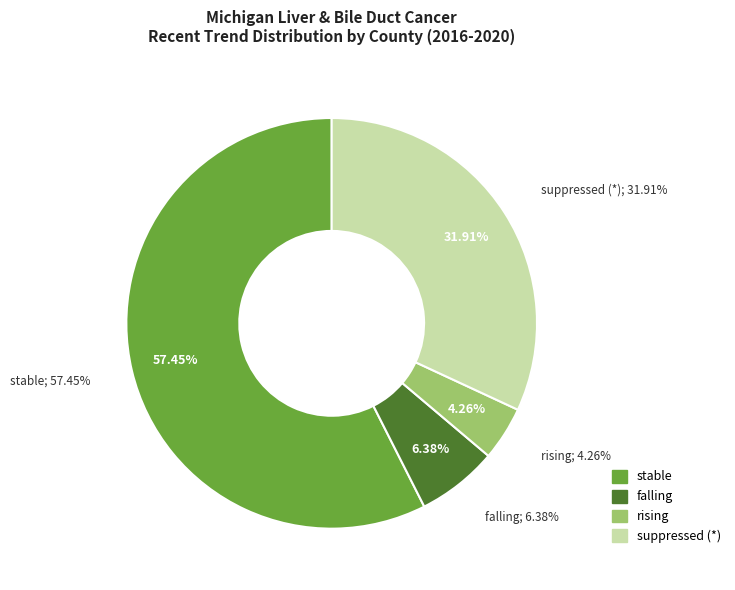

True or false: suppressed (*) accounts for 32% of the total.

True